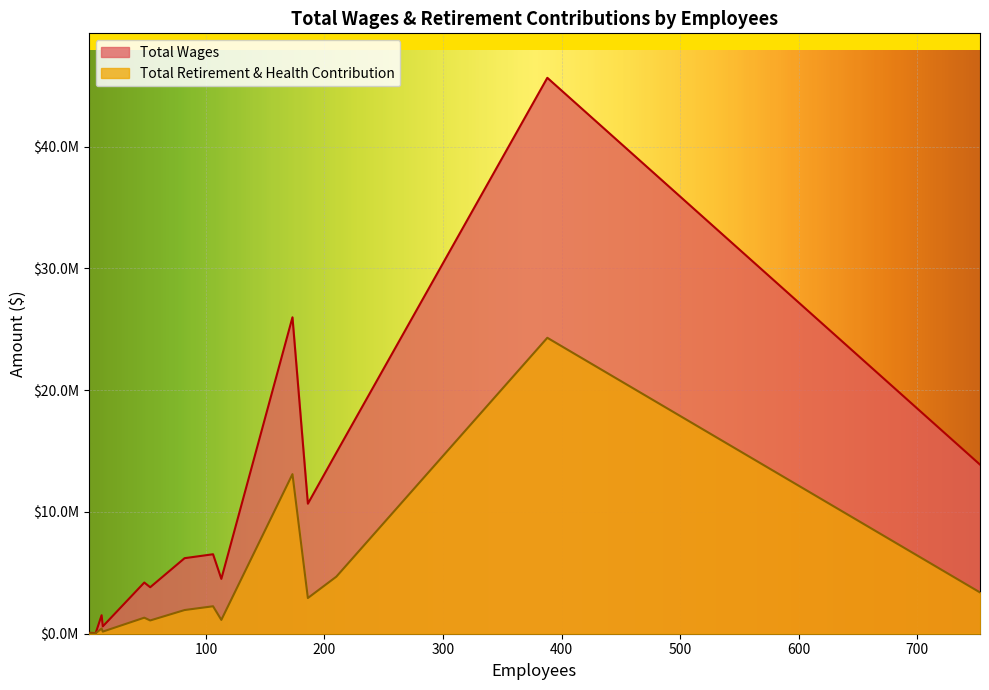

True or false: Total Retirement & Health Contribution and Total Wages intersect in this chart.

False